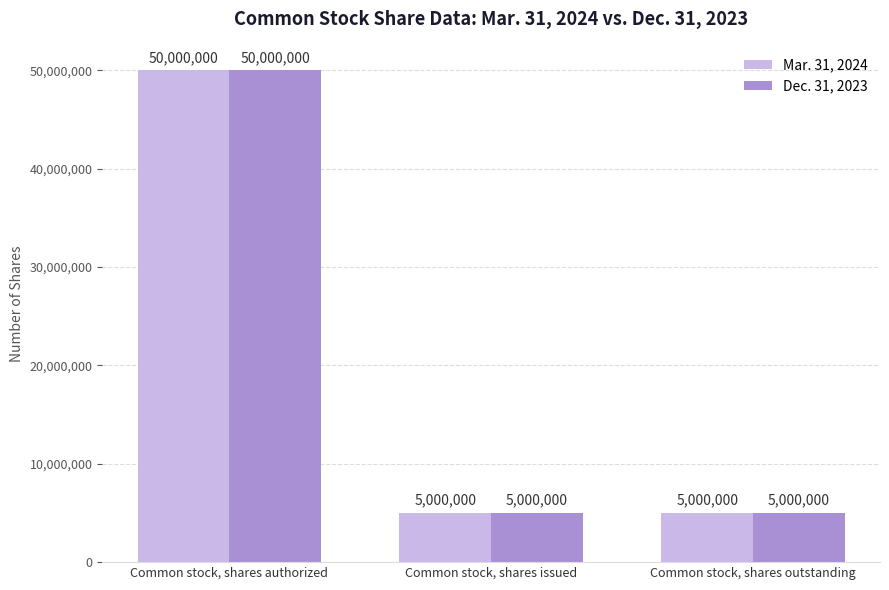

What is the difference between the Mar. 31, 2024 values at Common stock, shares outstanding and Common stock, shares authorized?

45000000